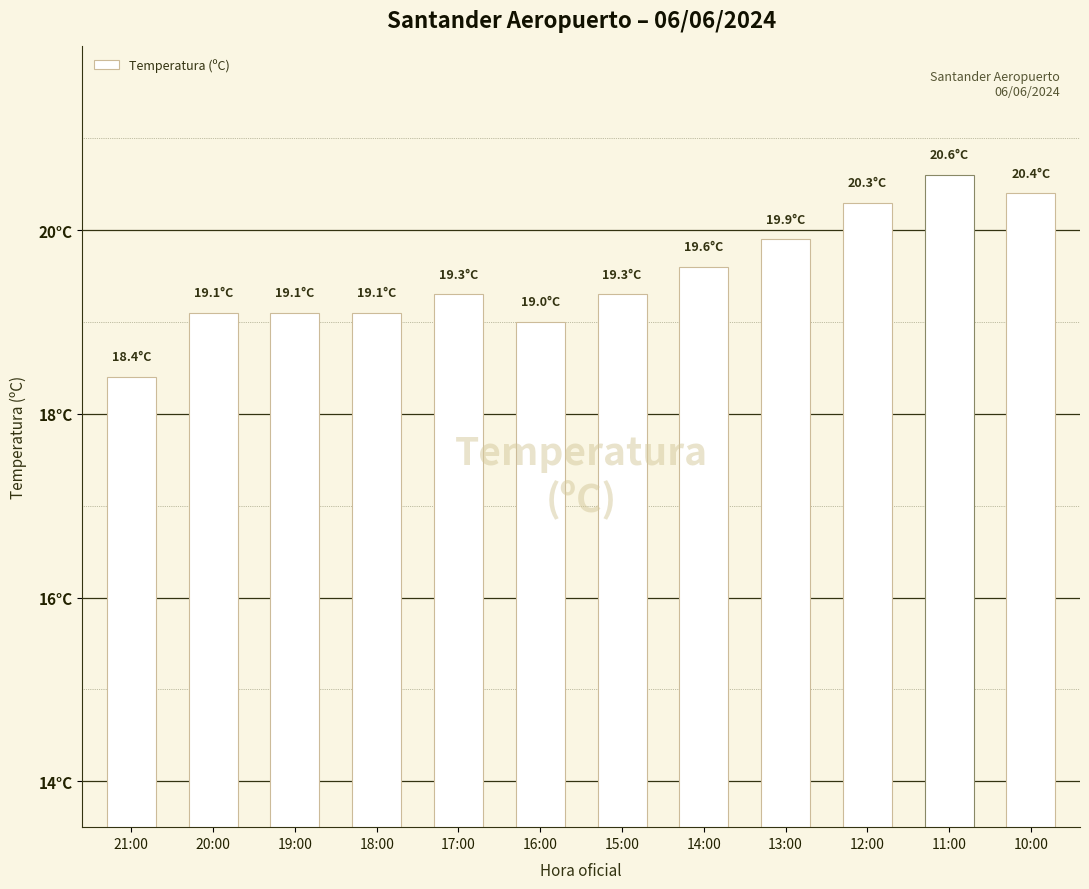

Does the chart contain any negative values?

No